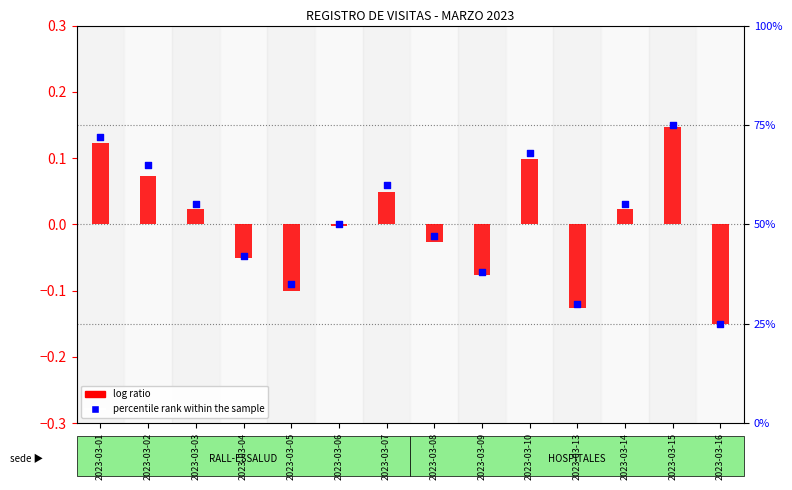

Approximately how many times larger is the value at 2023-03-10 compared to 2023-03-13?

2.3